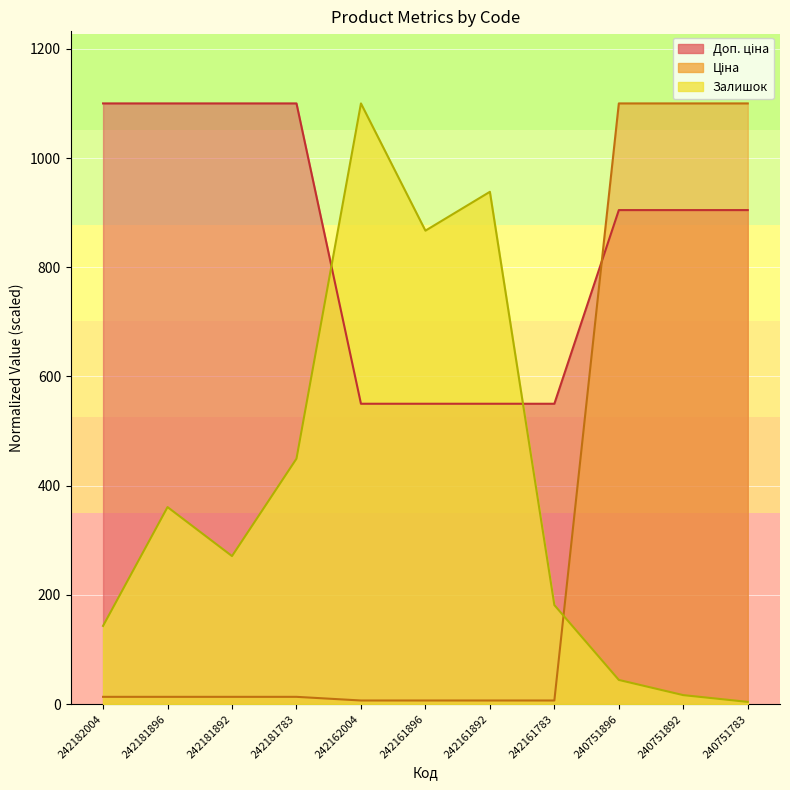

The value of Залишок at 240751892 is 16.5. True or false?

True